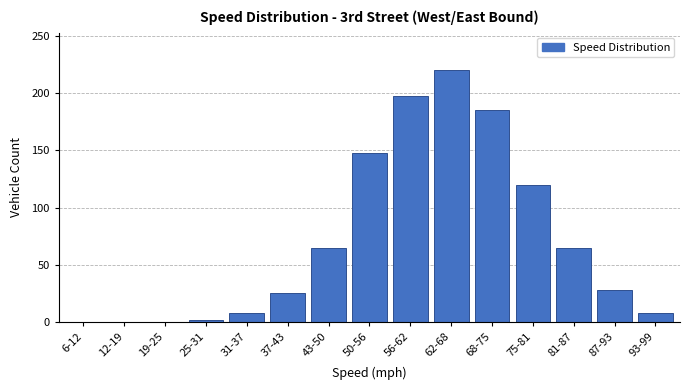

Reading left to right, transcribe all the data shown in this chart.

6-12=0	12-19=0	19-25=0	25-31=2	31-37=8	37-43=25	43-50=65	50-56=148	56-62=198	62-68=220	68-75=185	75-81=120	81-87=65	87-93=28	93-99=8